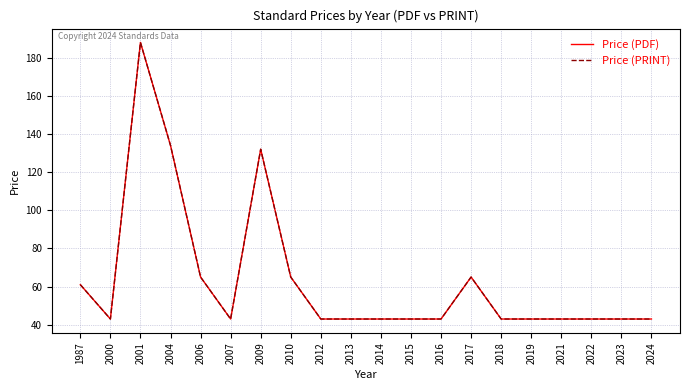

Does the chart display data point markers on the line(s)?

No